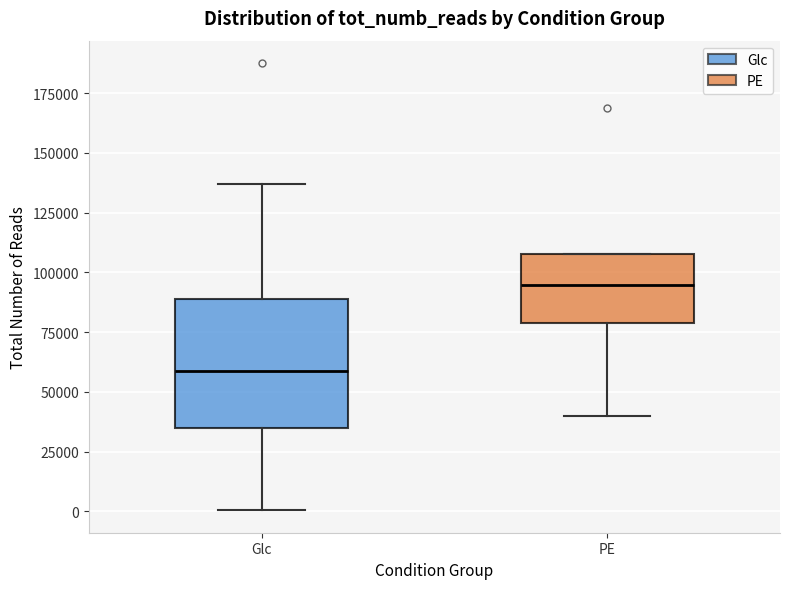

Reading left to right, read every box against the y-axis: the position of its median line, the range the box covers, and the ends of its whiskers. The values are not printed on the chart, so give them approximately, as read against the axis.

Glc: median 60000, box 35000 to 90000, whiskers 0 to 135000
PE: median 95000, box 80000 to 110000, whiskers 40000 to 110000